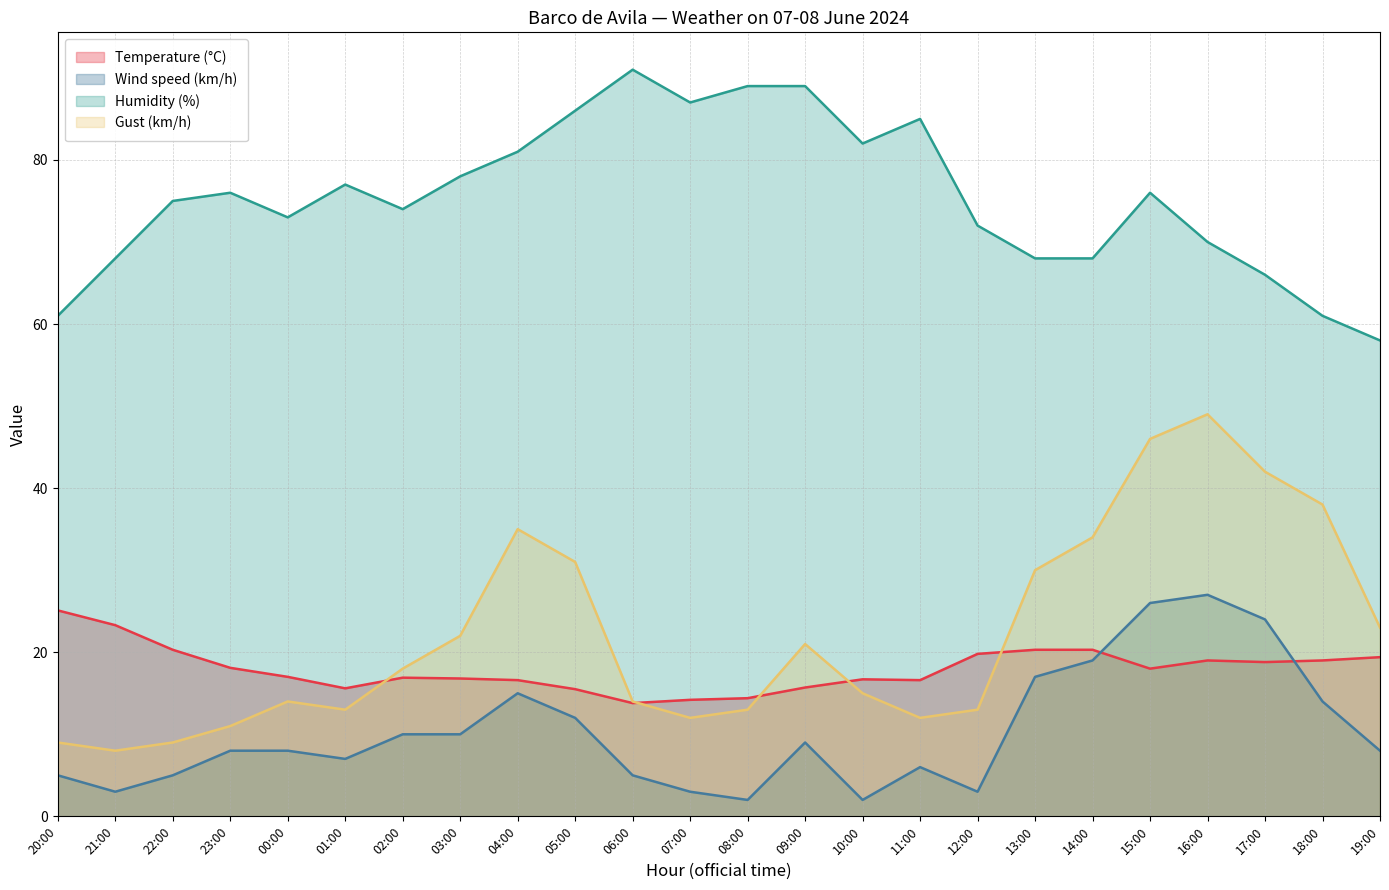

Does the chart have visible grid lines?

Yes